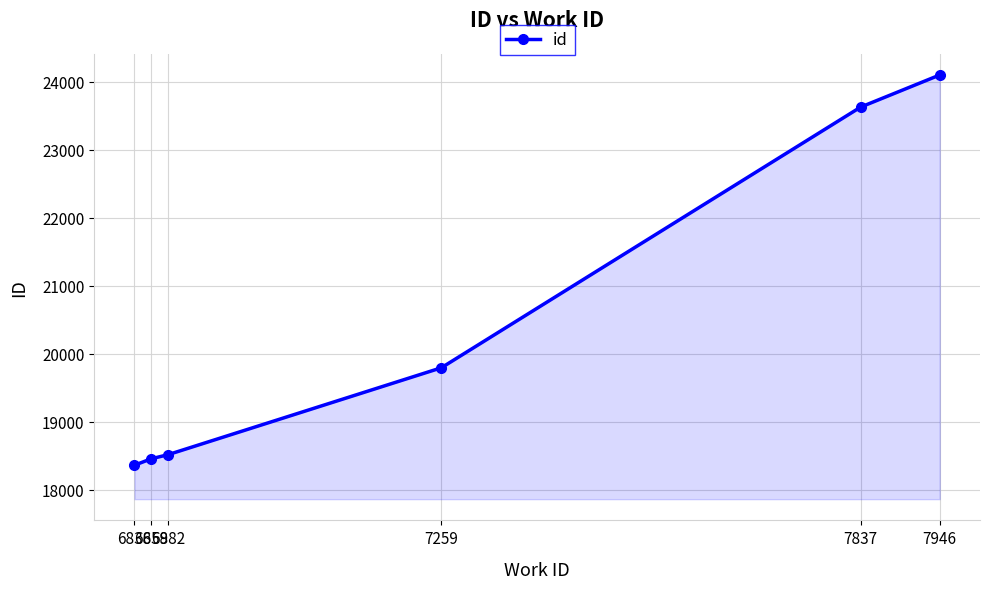

List the labels in order of value, smallest first.

6836, 6859, 6882, 7259, 7837, 7946